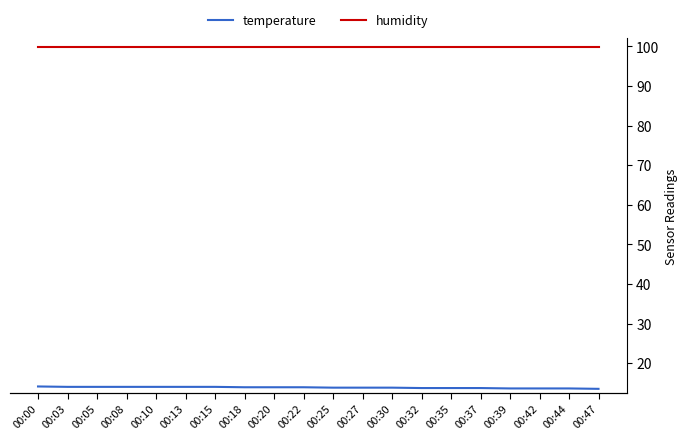

Reading right to left, transcribe all the data shown in this chart.

temperature: 13.5	13.6	13.6	13.6	13.7	13.7	13.7	13.8	13.8	13.8	13.9	13.9	13.9	14.0	14.0	14.0	14.0	14.0	14.0	14.1
humidity: 99.9	99.9	99.9	99.9	99.9	99.9	99.9	99.9	99.9	99.9	99.9	99.9	99.9	99.9	99.9	99.9	99.9	99.9	99.9	99.9